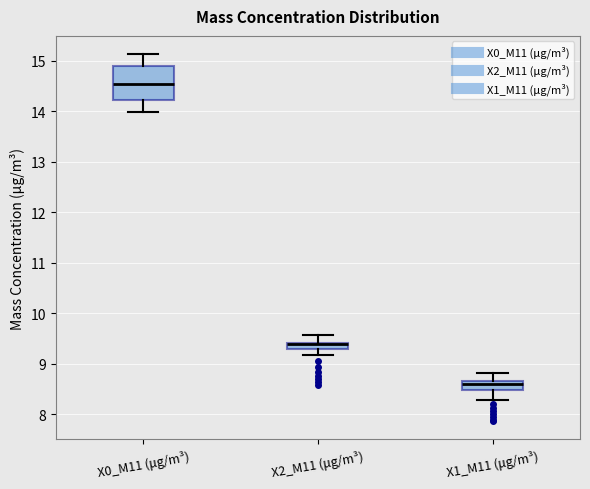

Where is the upper edge of the box for X2_M11 (μg/m³) on the y-axis? The values are not printed on the chart, so give them approximately, as read against the axis.

9.4